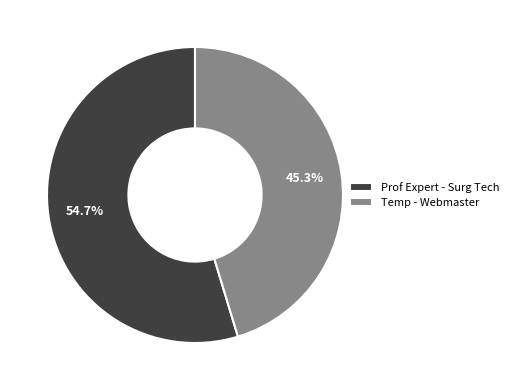

How many segments does this pie chart have?

2